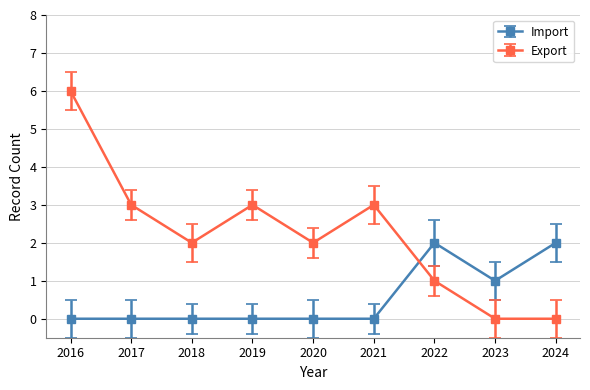

What is the minimum value for Export?

0